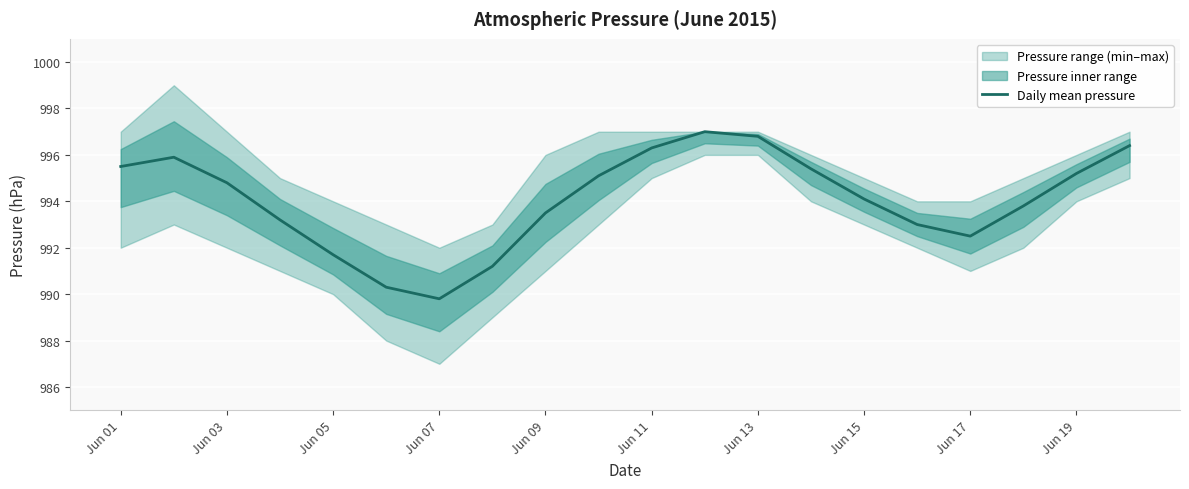

What is the sum of all values?

19881.5